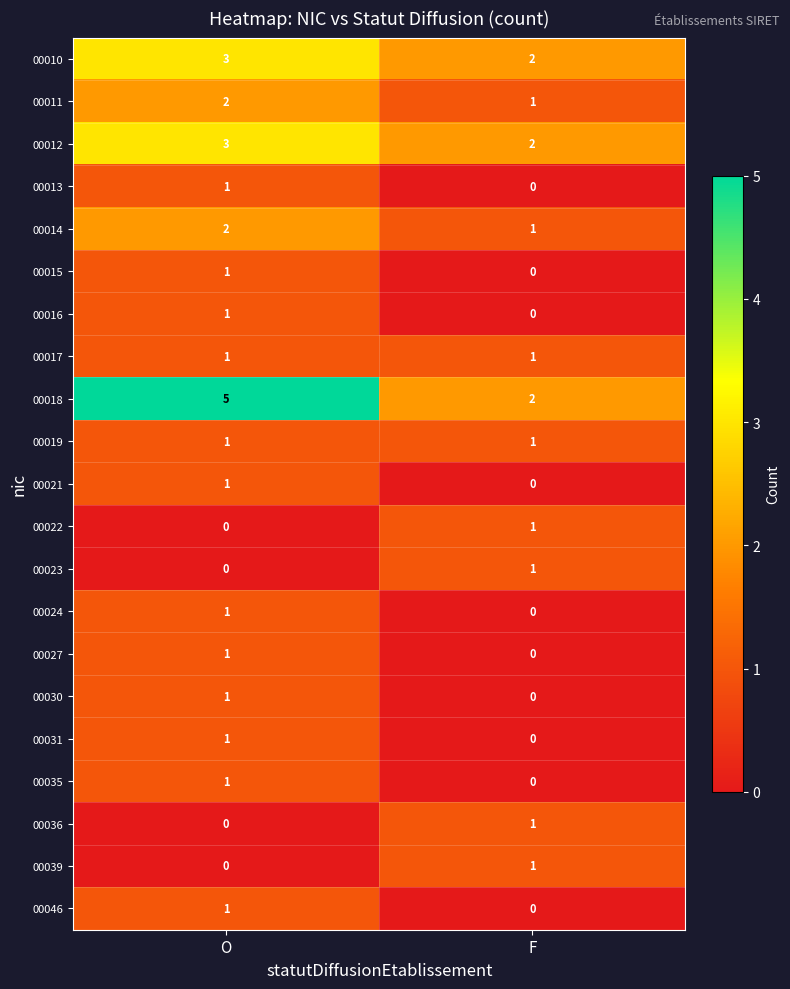

What is the sum of the 00014 values at F and O?

3